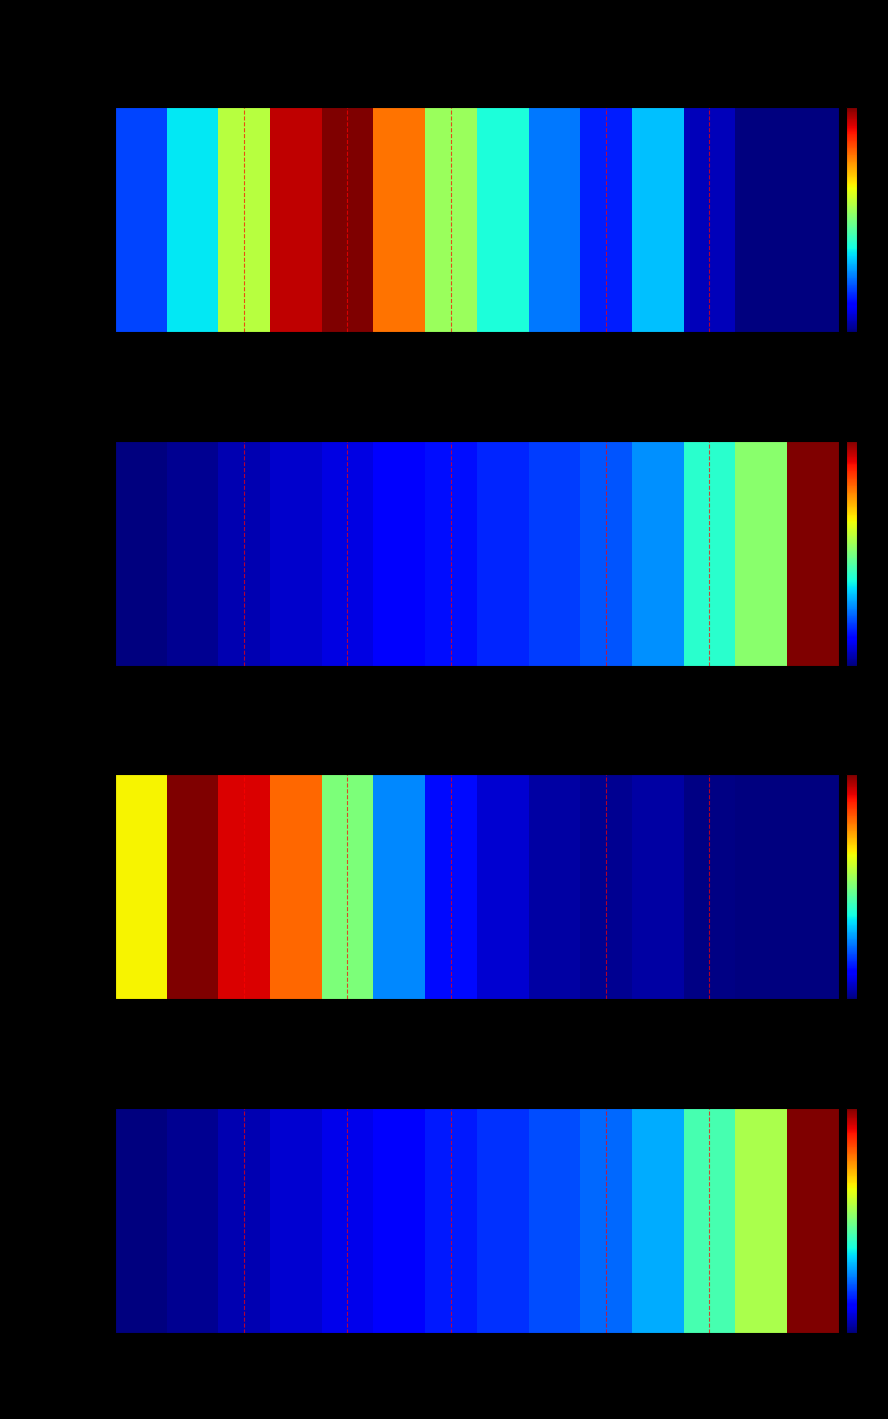

List the labels in order of value, smallest first.

100万円以下, 200万円以下, 300万円以下, 400万円以下, 500万円以下, 600万円以下, 700万円以下, 800万円以下, 900万円以下, 1000万円以下, 1500万円以下, 2000万円以下, 2500万円以下, 2500万円超